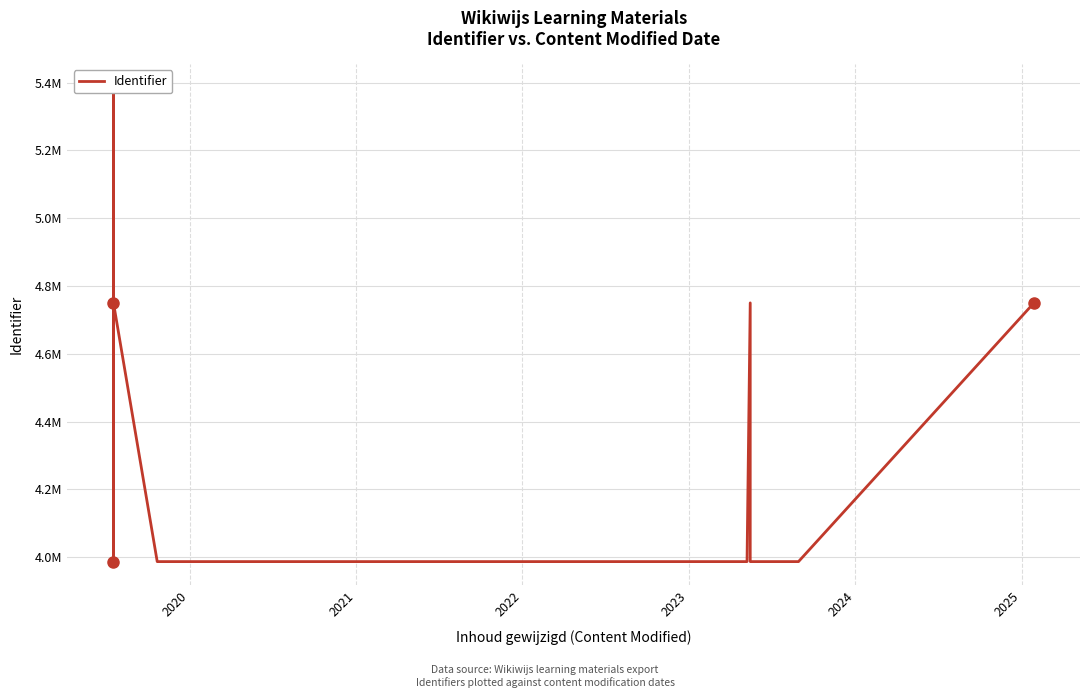

The value at 18 is 7876730. True or false?

False